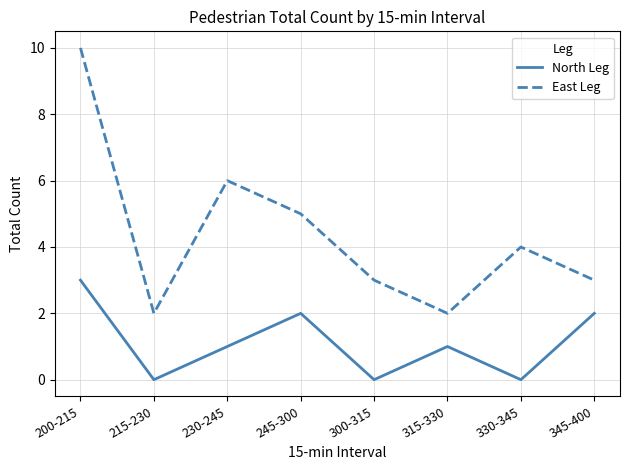

Between 245-300 and 345-400, which series saw the biggest shift?

East Leg